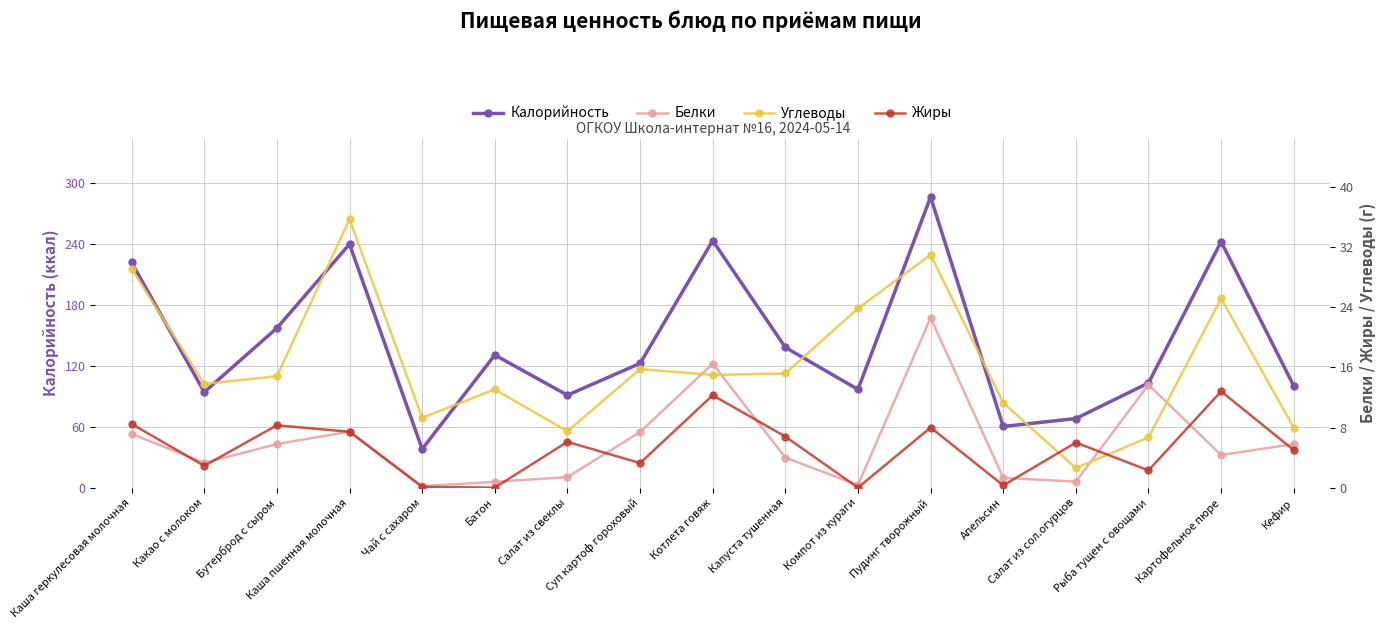

What is the label of the 9th point from the left?

Котлета говяж